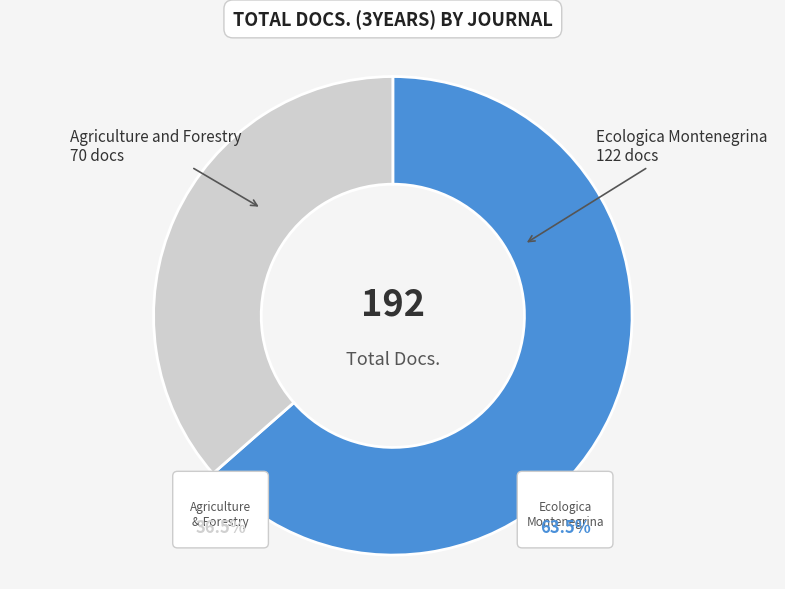

Between Agriculture and Forestry and Ecologica Montenegrina, which is larger?

Ecologica Montenegrina